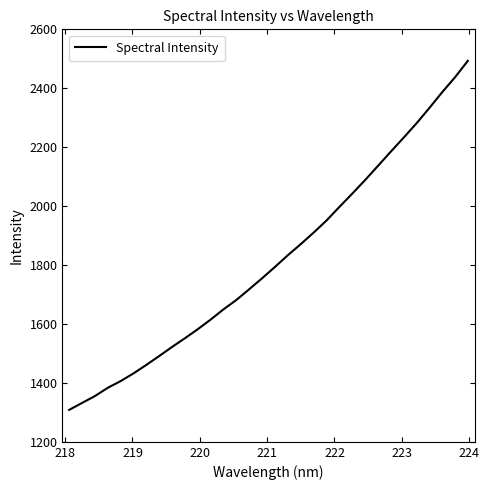

What is the difference between the maximum and minimum values?

1184.8